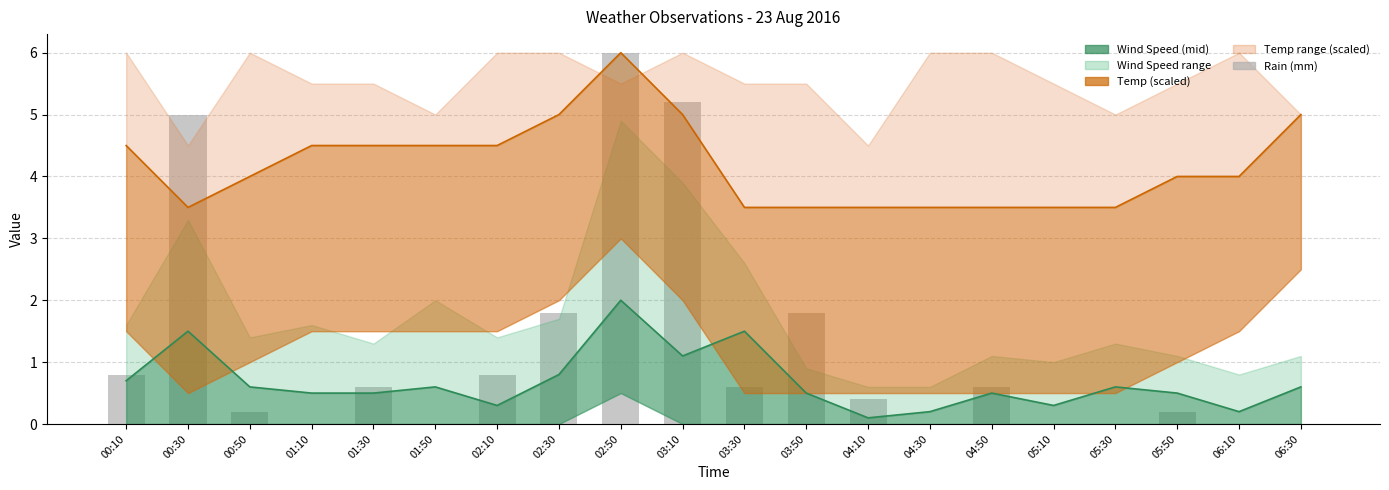

What is the label of the 13th bar from the left?

04:10